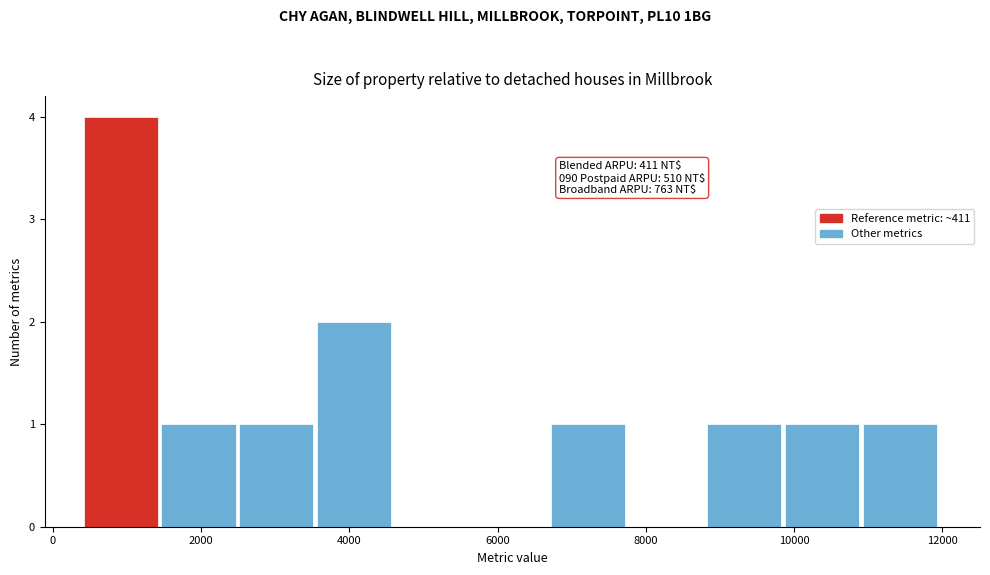

Over which range of the x-axis is the bar tallest?

400 to 1400